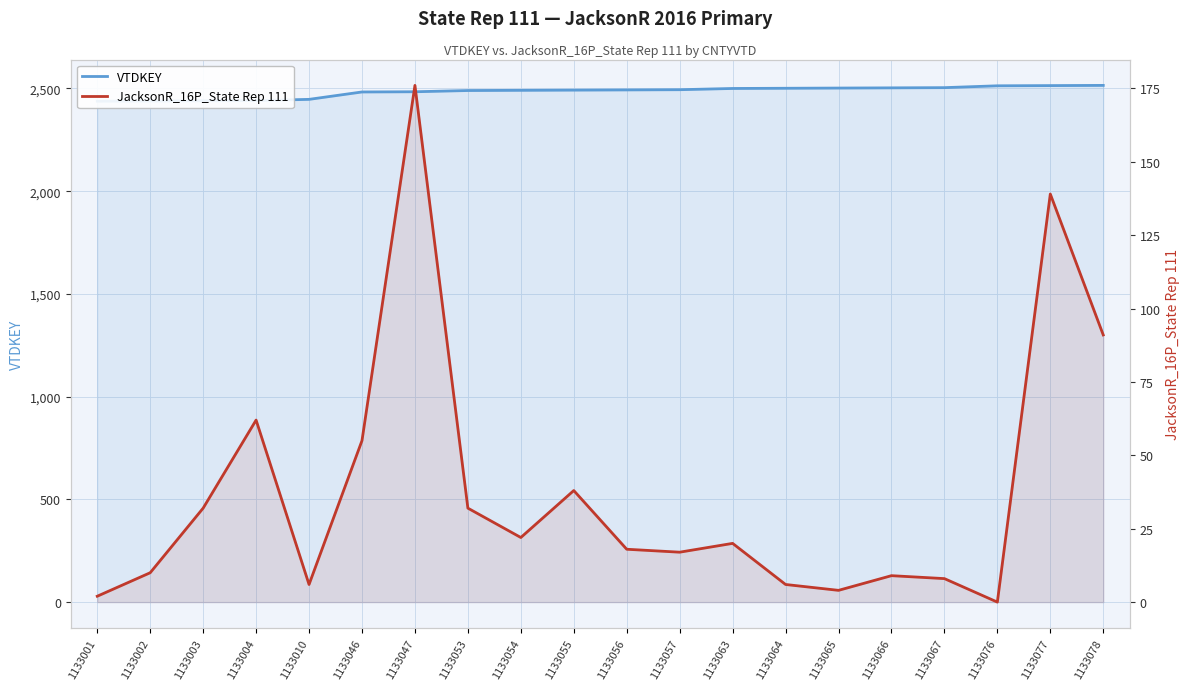

Read the JacksonR_16P_State Rep 111 value at 1133047.

176